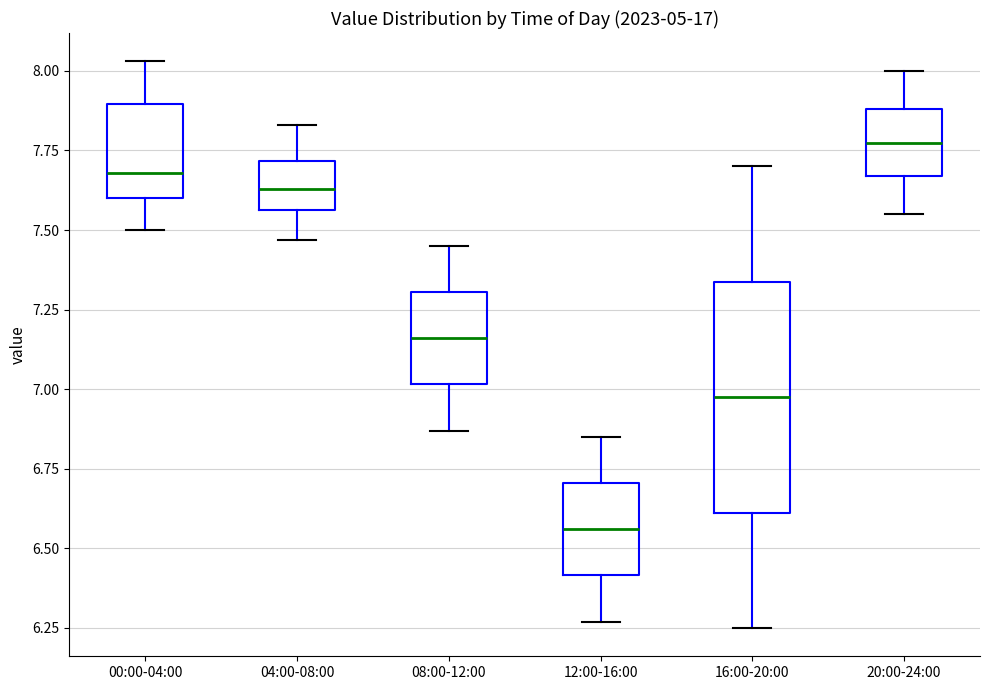

Comparing the boxes themselves (not the whiskers), which one is the tallest?

16:00-20:00